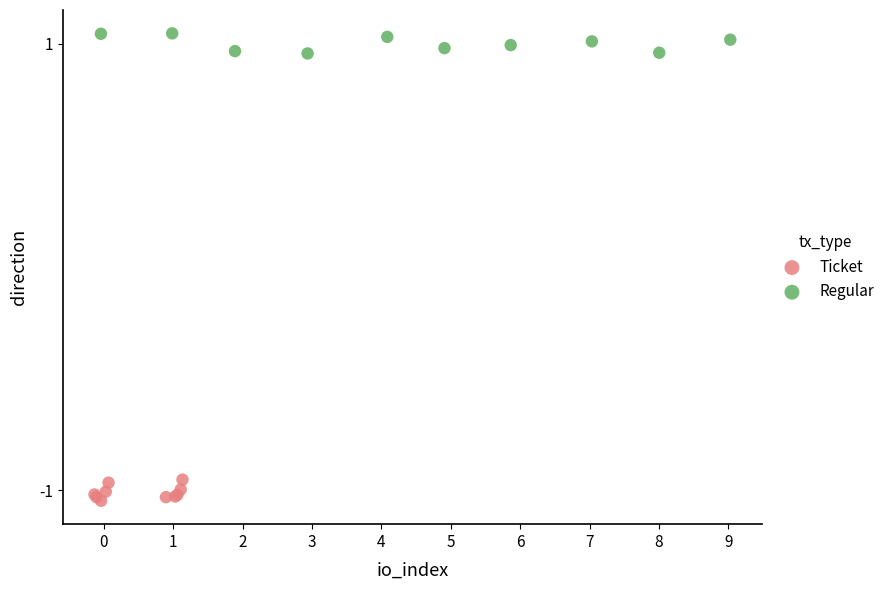

Which series reaches the maximum Y coordinate?

Regular